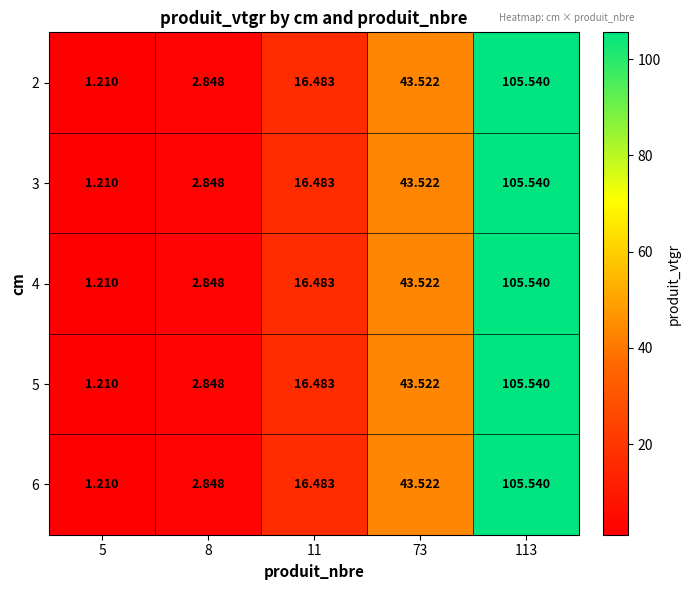

List the series in order of their peak value, highest first.

2, 3, 4, 5, 6